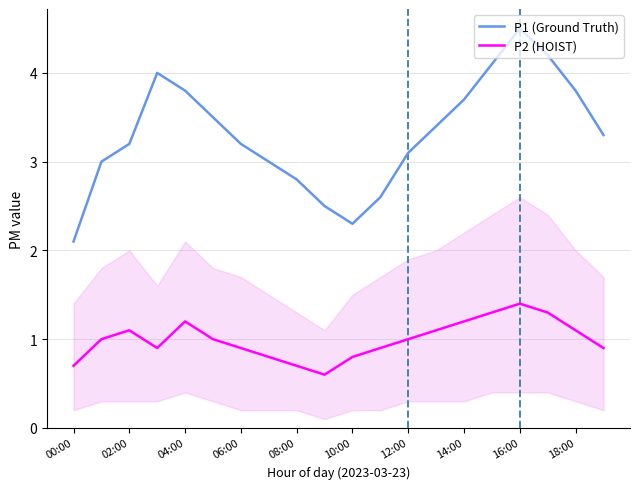

Which series has the widest spread of values?

P1 (Ground Truth)